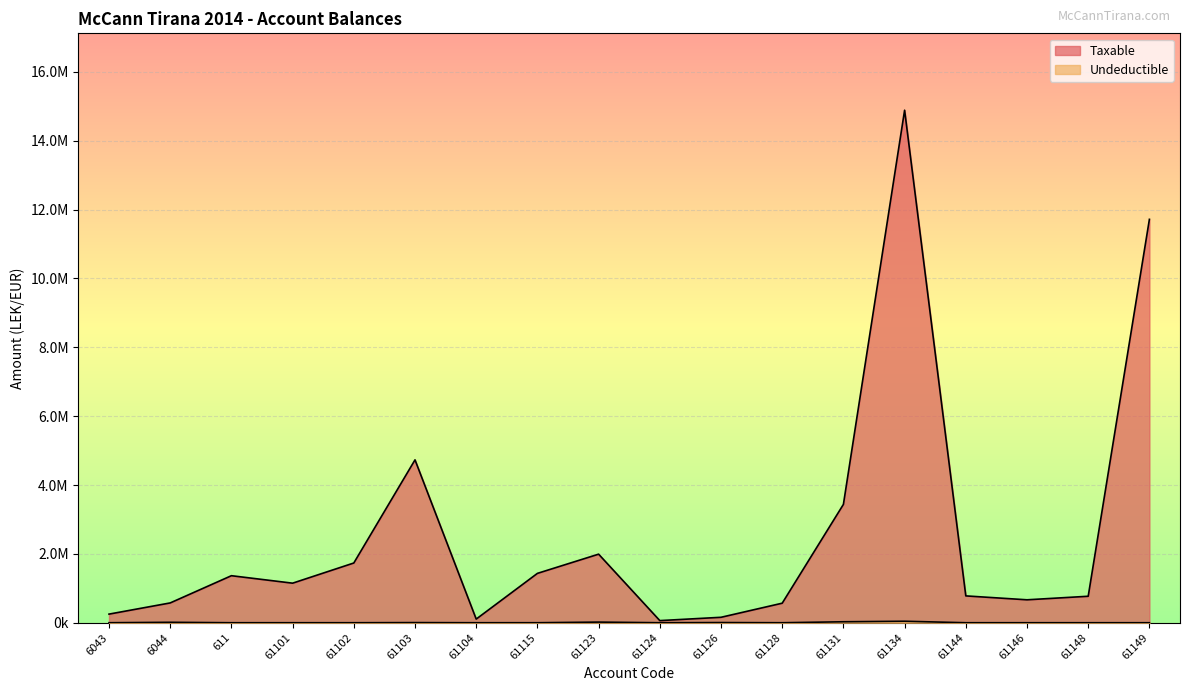

How many lines are shown in the chart?

2